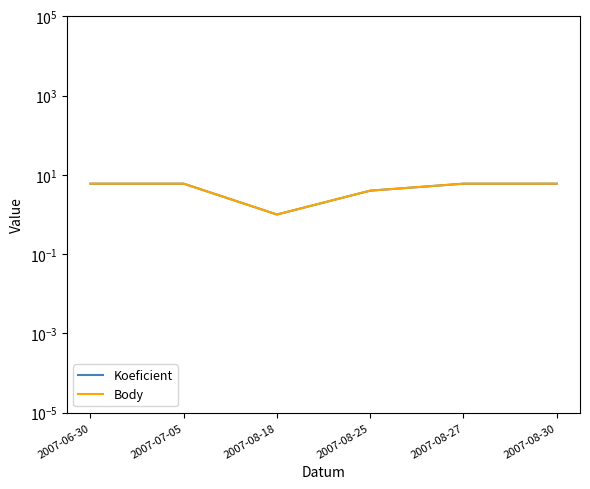

What is the value of the Body point at the 6th from the left?

6